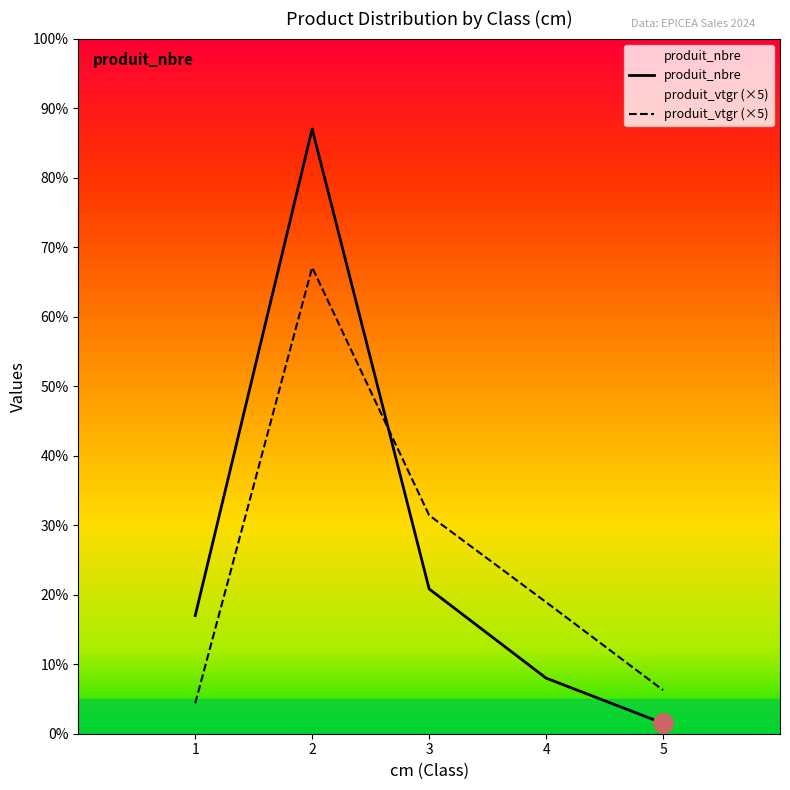

How many data points in produit_nbre are above 102?

2